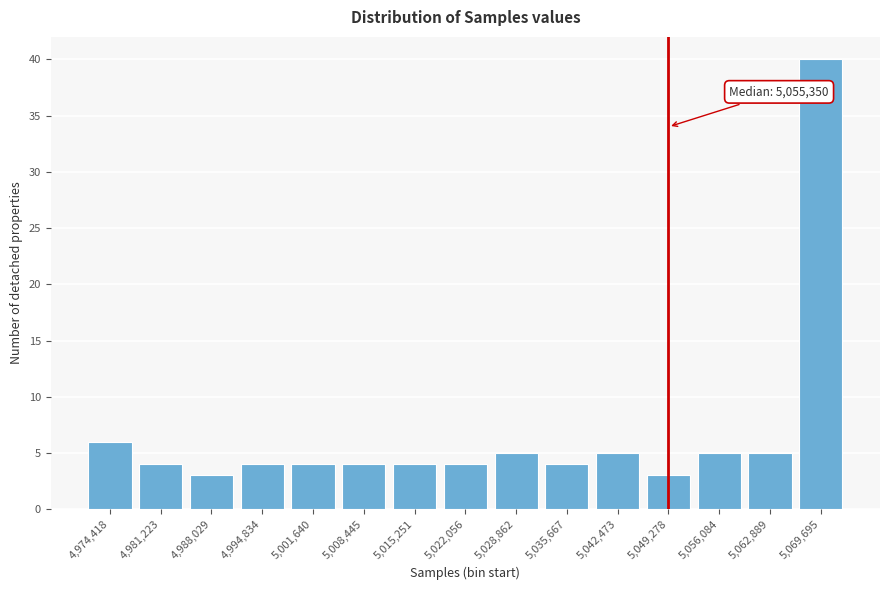

Reading left to right, extract all data points from this chart.

6	4	3	4	4	4	4	4	5	4	5	3	5	5	40